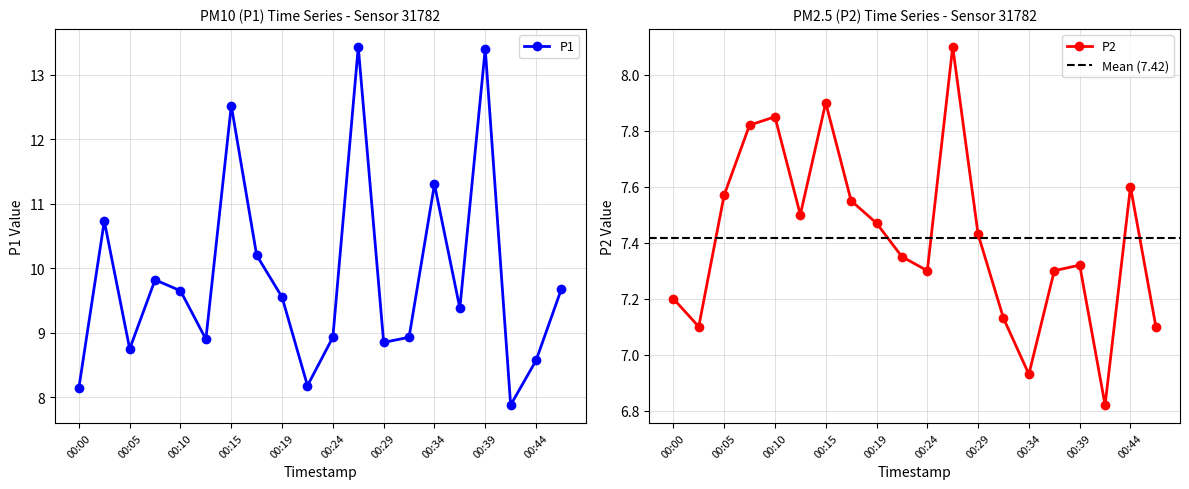

In P2, how many points are lower than both neighbors (excluding endpoints)?

5